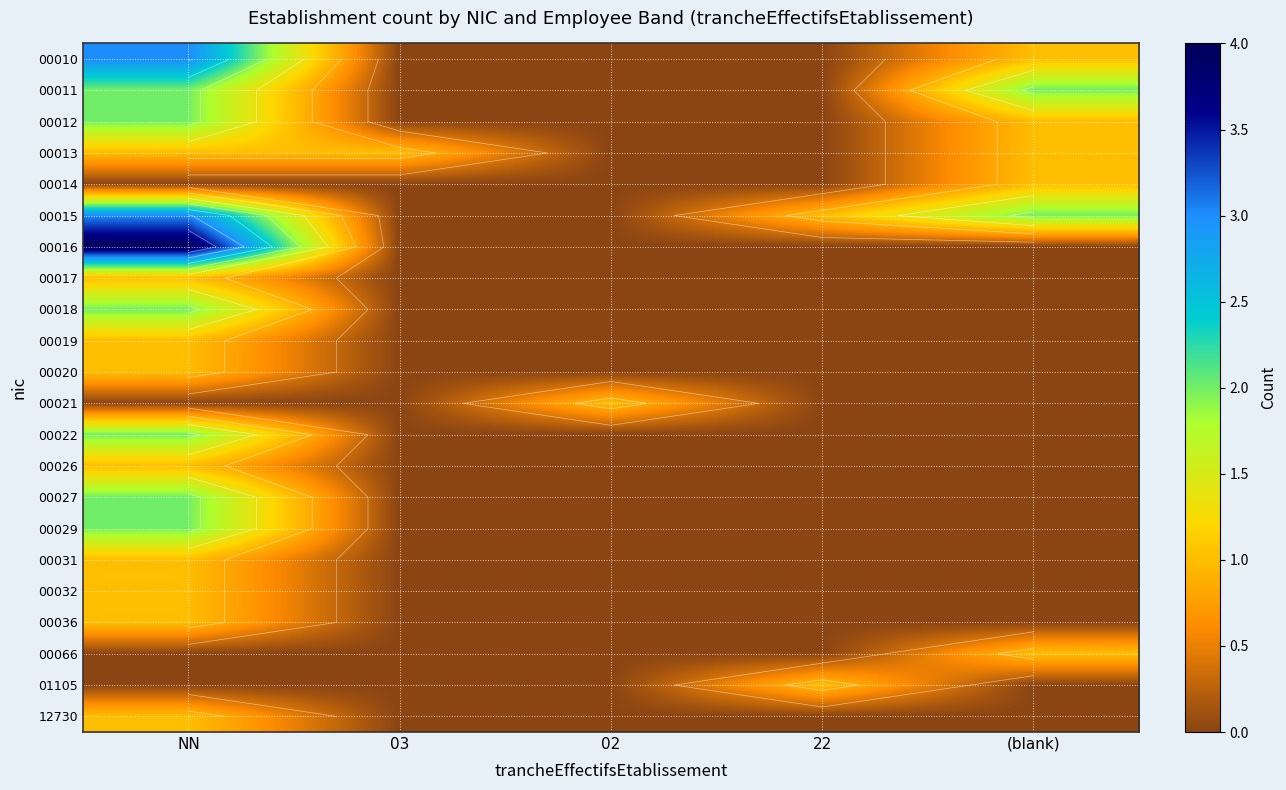

True or false: 00032 has a value of 0 at (blank).

True